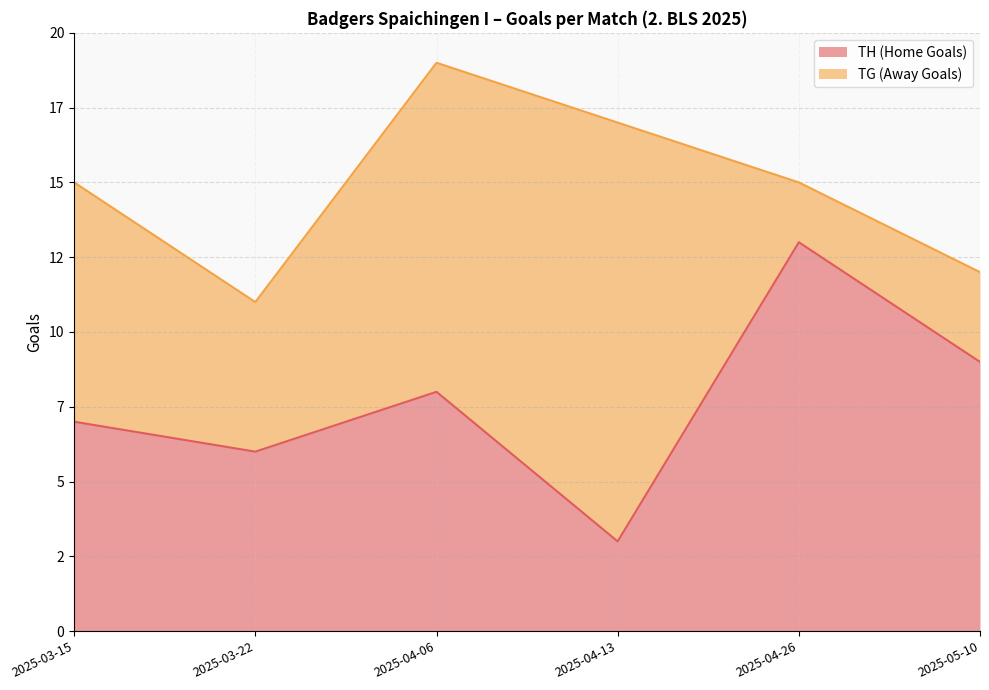

What is the label of the 1st point from the right?

2025-05-10